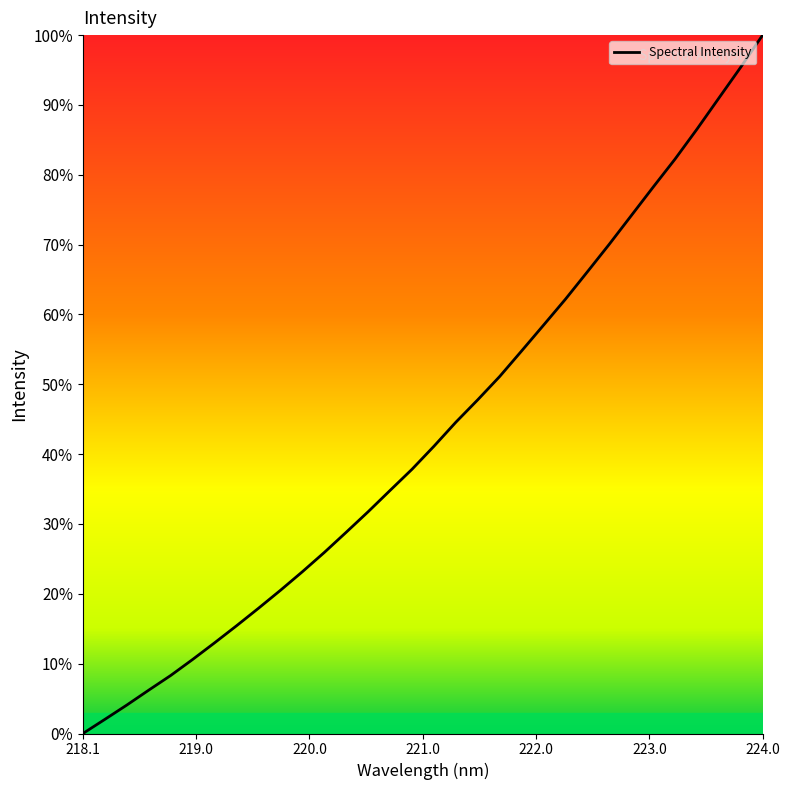

What is the greatest value displayed?

100.0